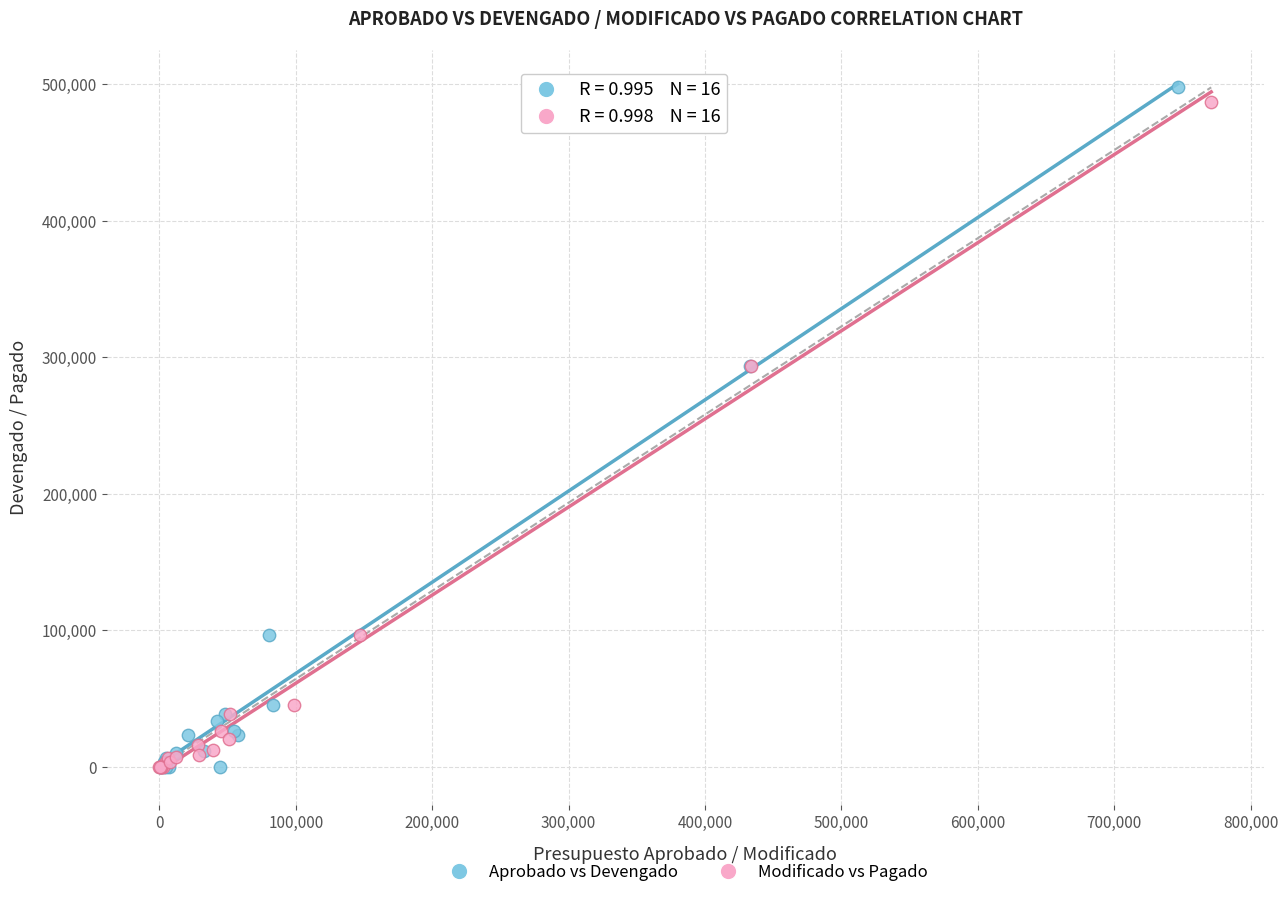

Which series has the widest spread of Y values?

Aprobado vs Devengado